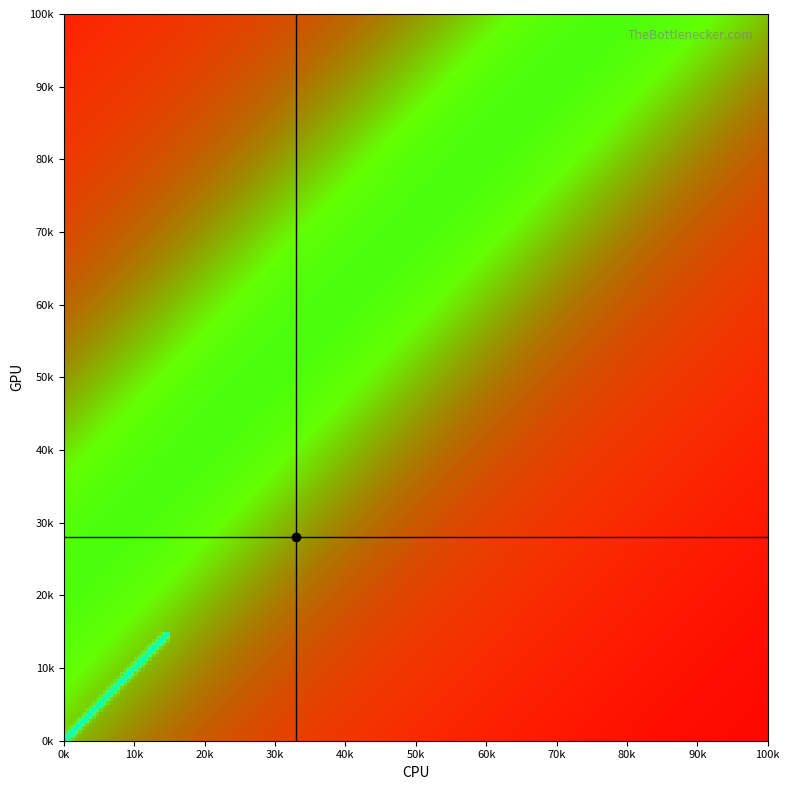

True or false: crosshair_vertical has a value of -0.6 at 0k.

False